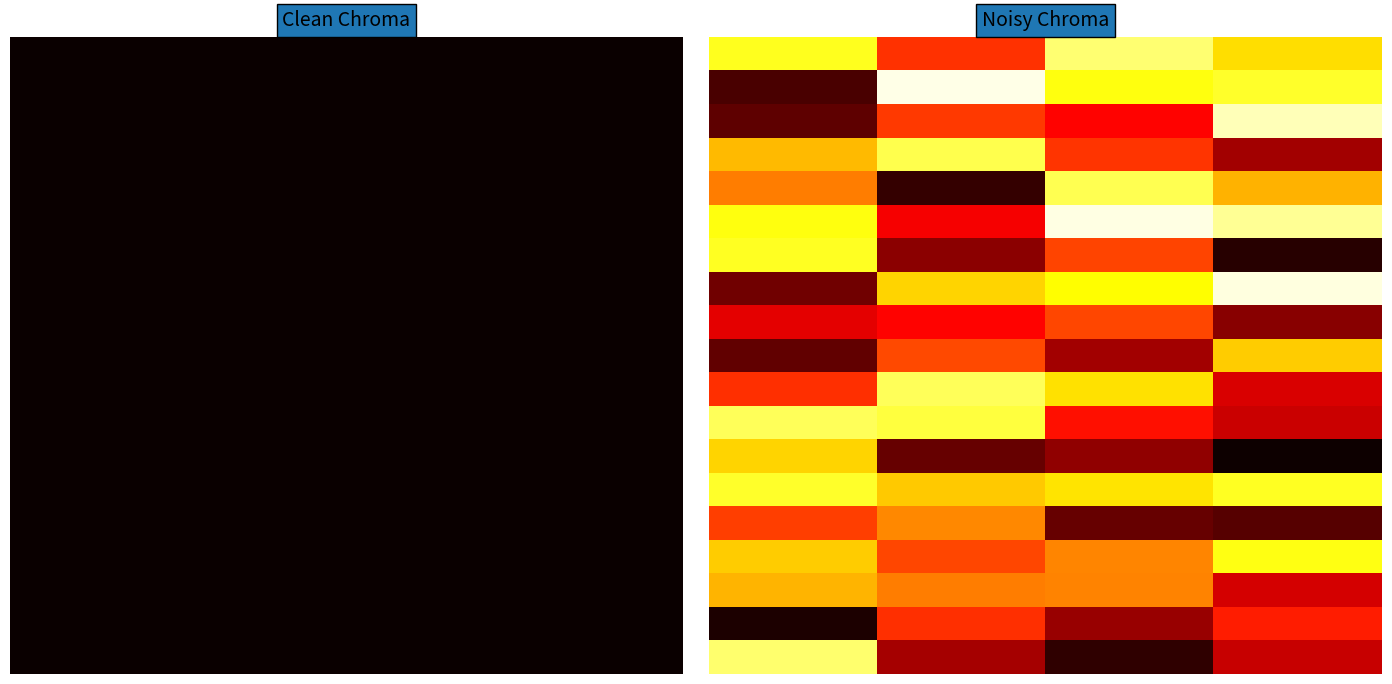

Which has a higher value, 1 or 2?

2